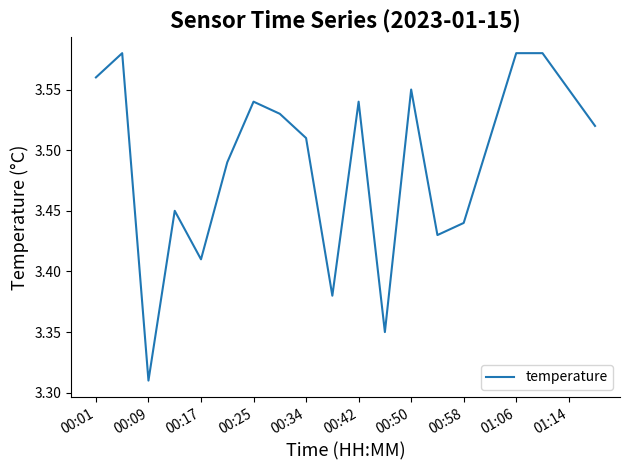

How many values are between 3 and 4?

20